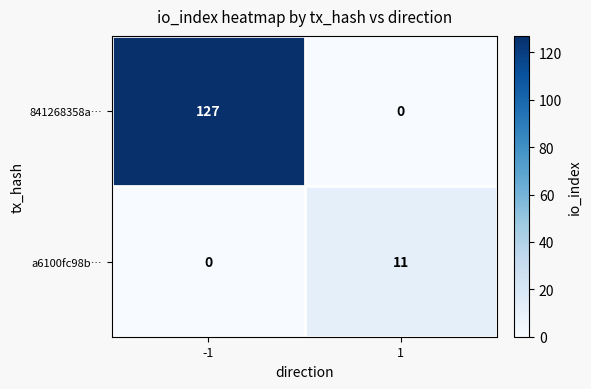

How many series are shown in this chart?

2